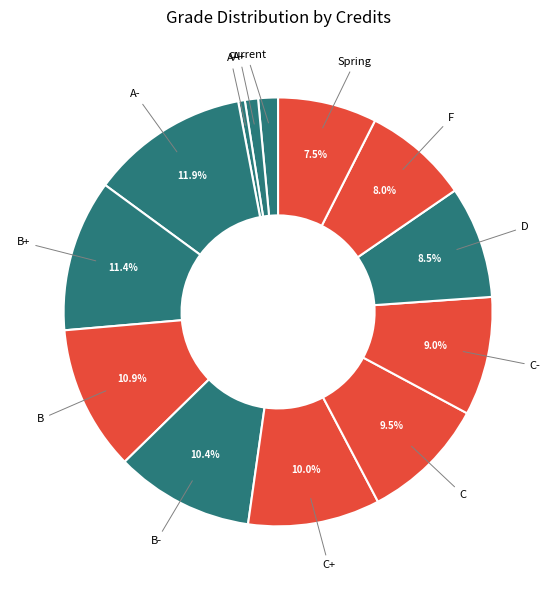

To the nearest percent, what percentage of the pie is F?

8%